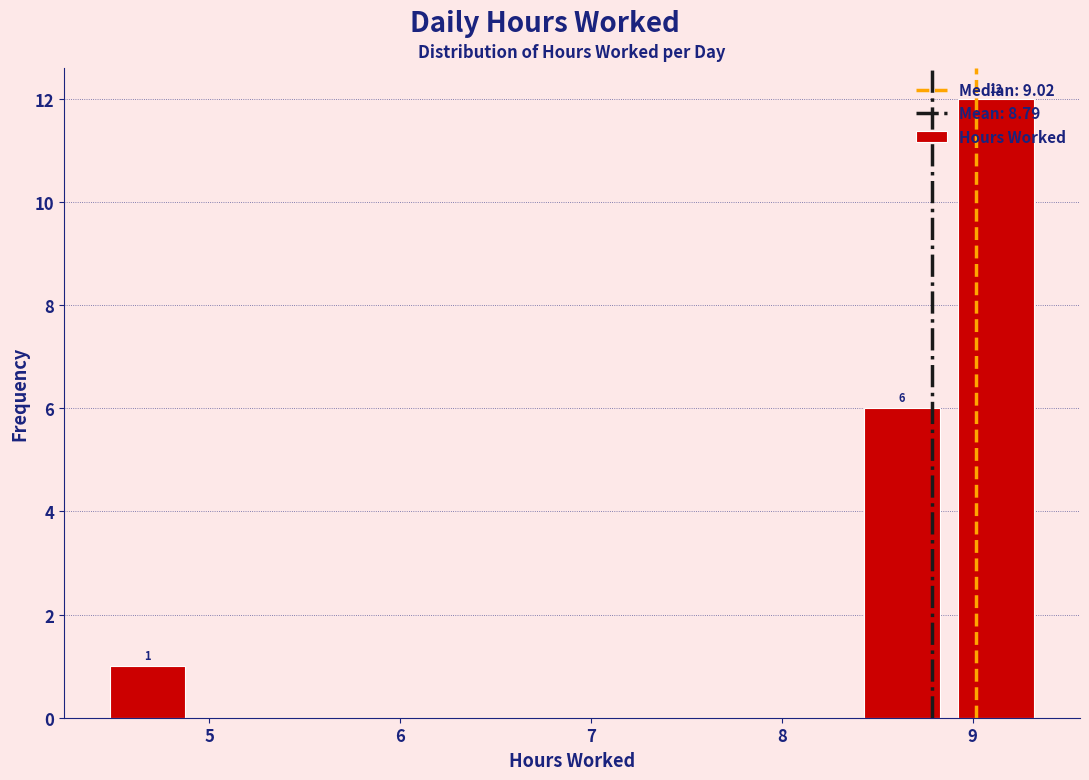

Over which range of the x-axis is the bar tallest?

8.9 to 9.4